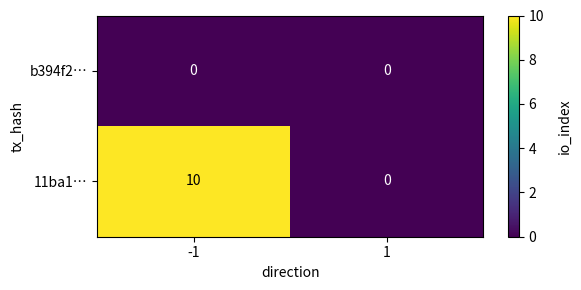

How many series are shown in this chart?

2